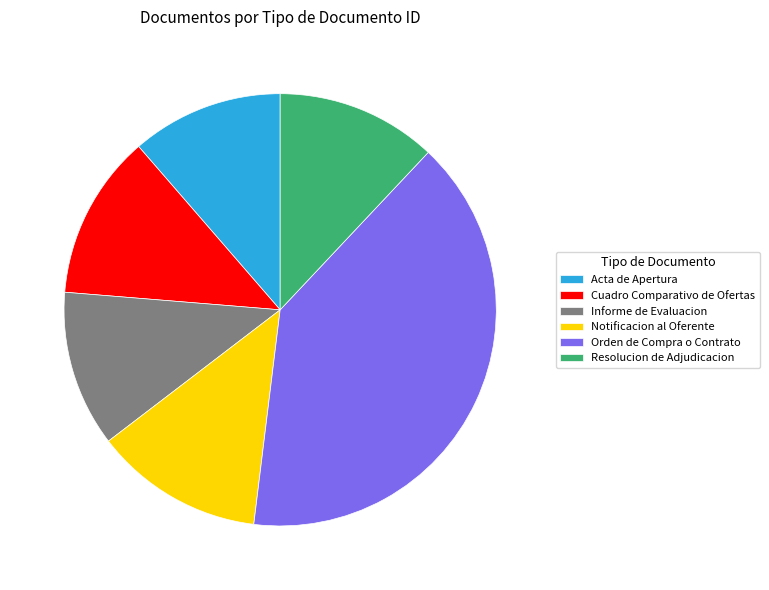

Is it true that Notificacion al Oferente is 13% of the pie?

True